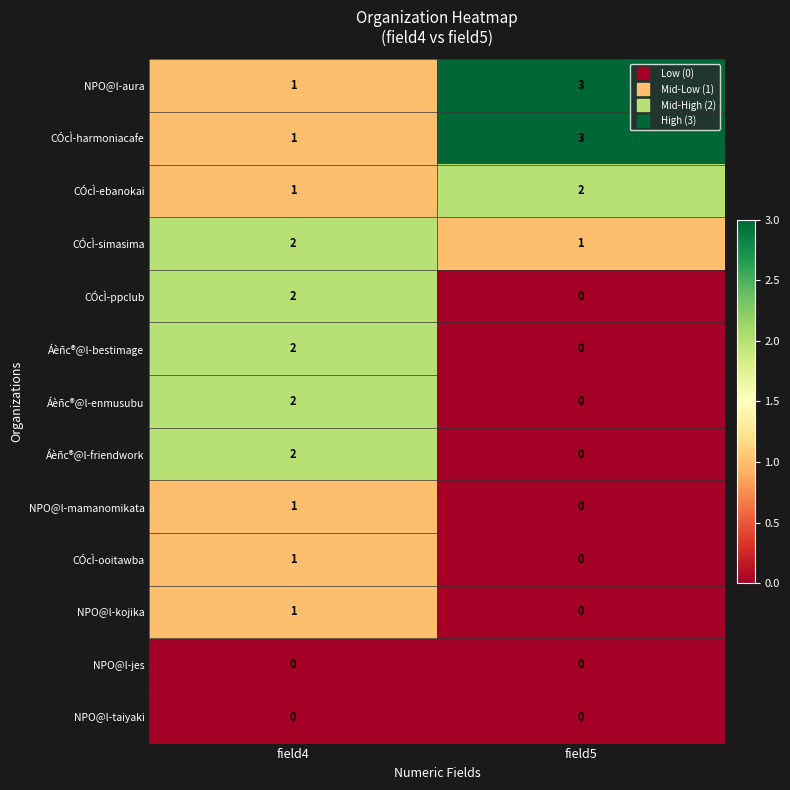

What is the spread (max minus min) of values at field5?

3